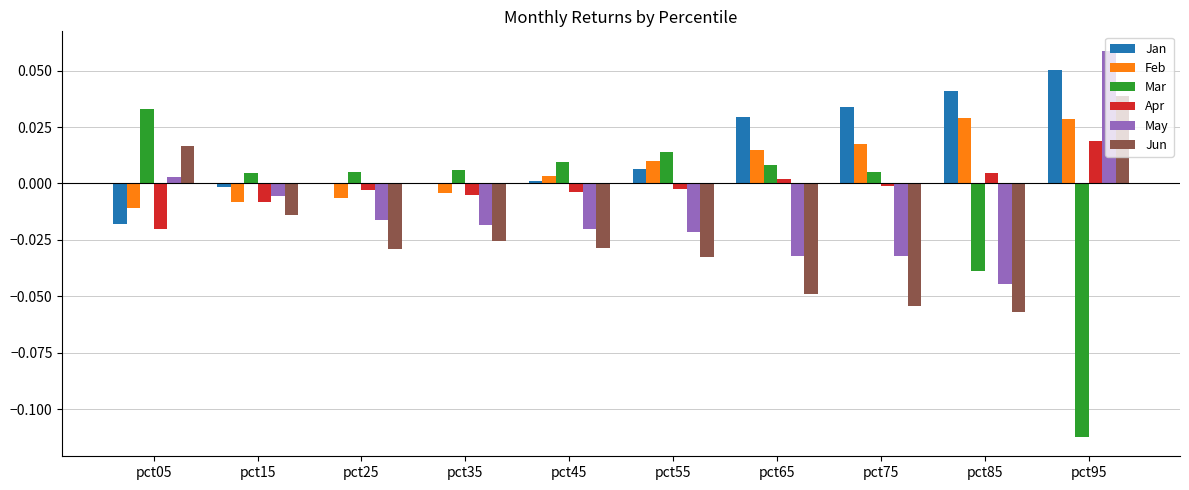

Which series has the largest range (max minus min)?

Mar